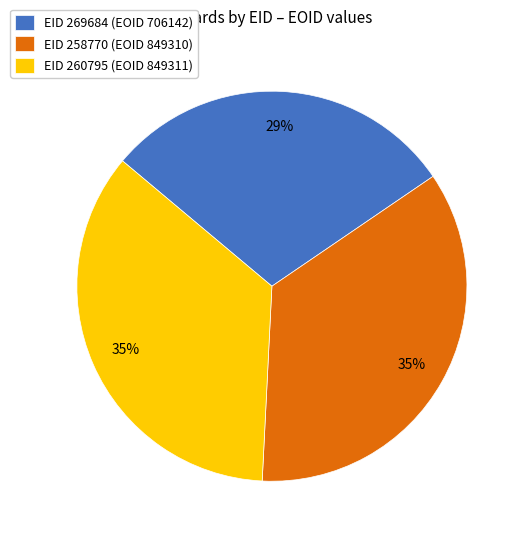

To the nearest percent, what is the average slice percentage?

33%